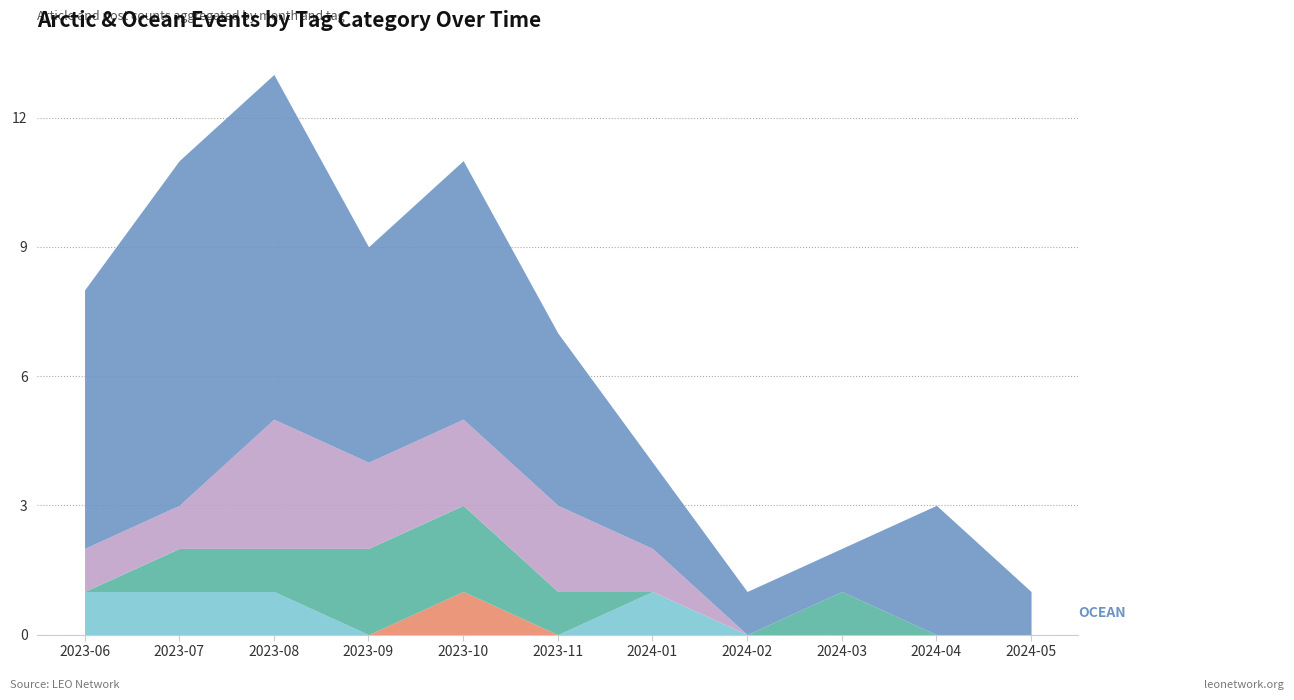

How many categories are shown in the chart?

11